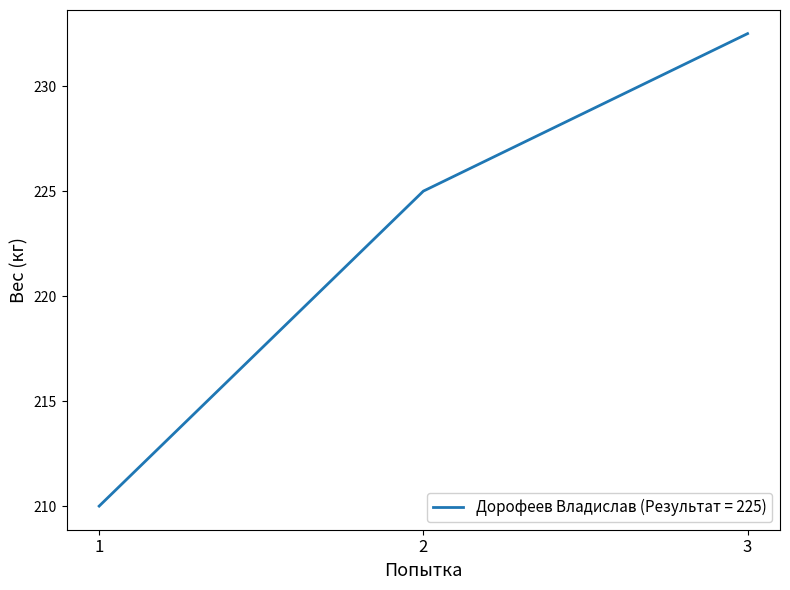

What is the approximate value at 3?

232.5